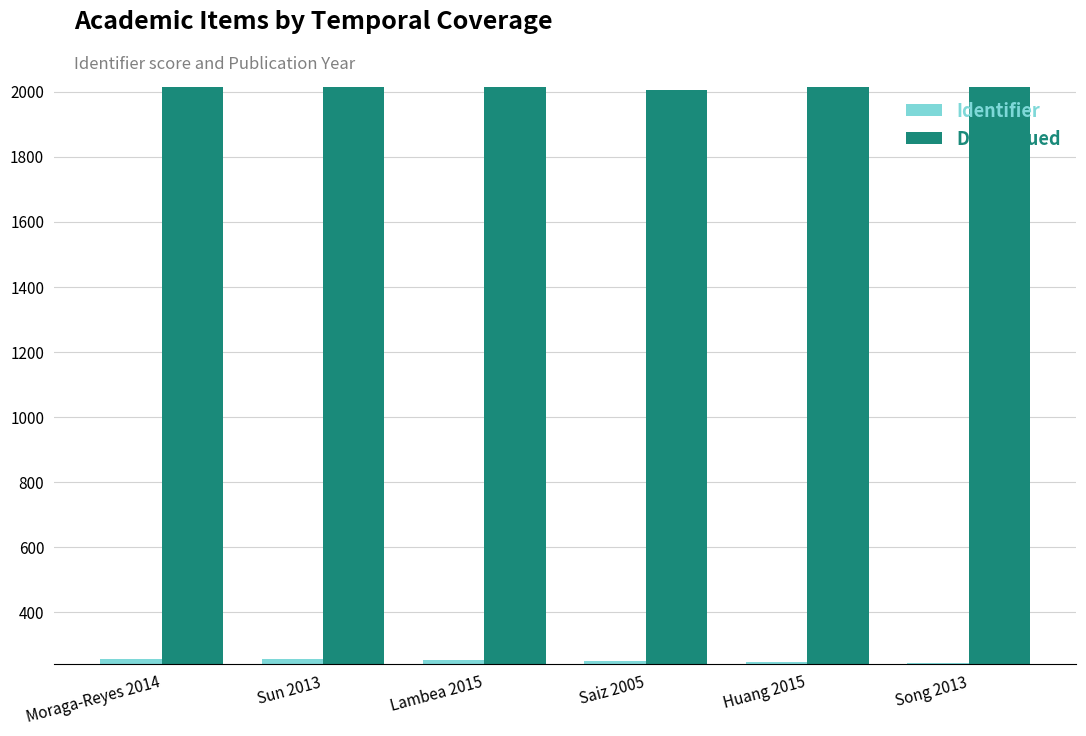

What is the difference between the highest and lowest values at Sun 2013?

1758